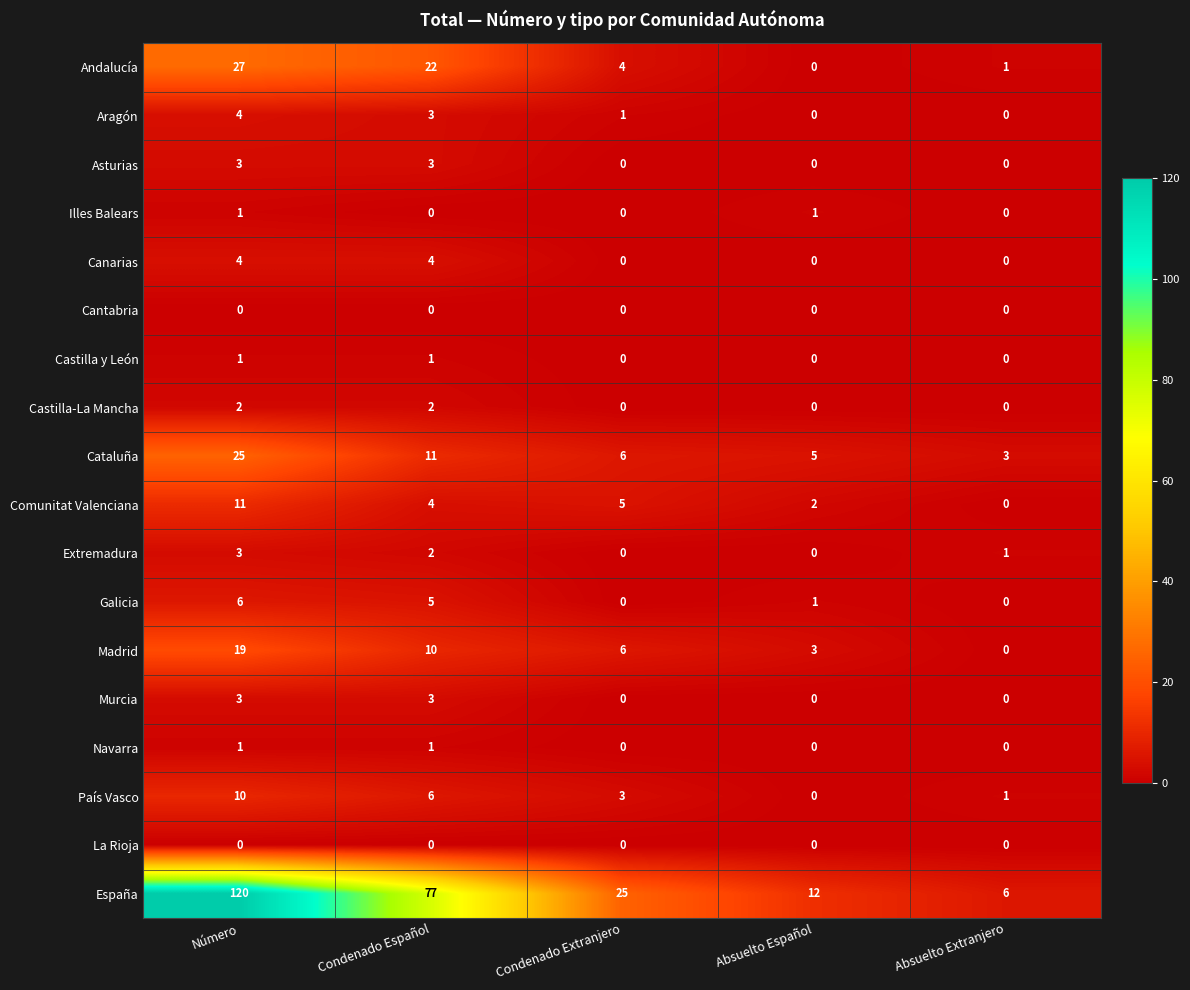

Between Condenado Extranjero and Absuelto Español, which series saw the biggest shift?

España